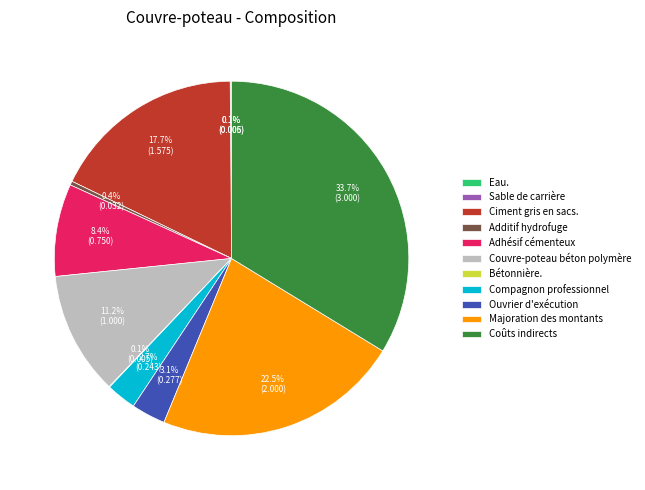

Does Ouvrier d'exécution account for over 50% of the chart?

No